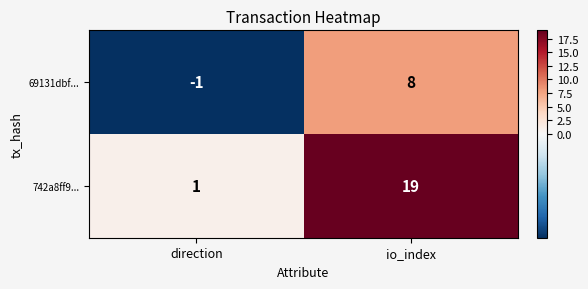

Rank the series at io_index from lowest to highest value.

69131dbf..., 742a8ff9...